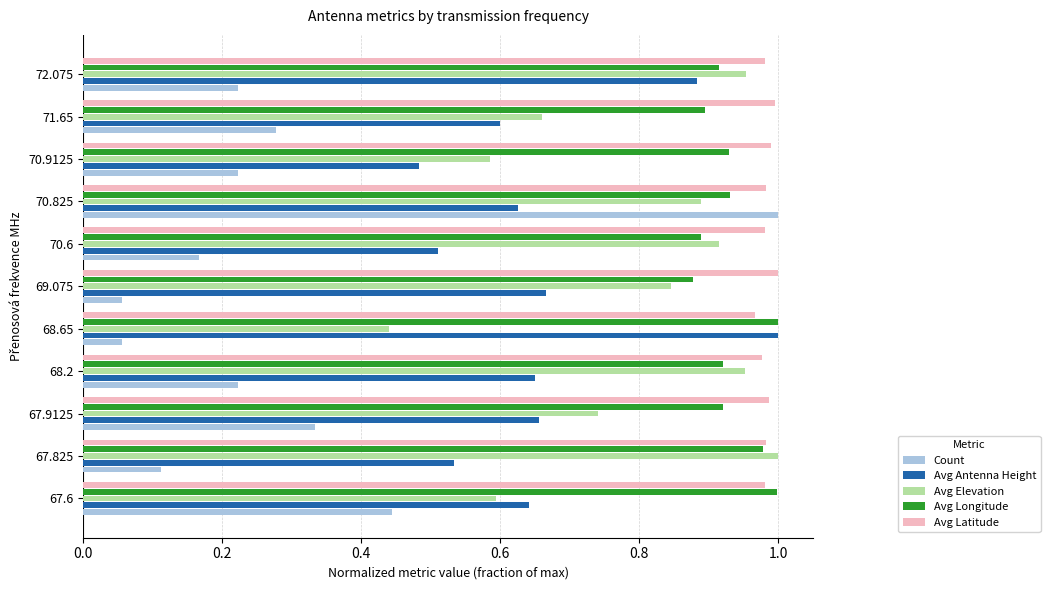

Between 67.6 and 69.075, which series saw the biggest shift?

Count